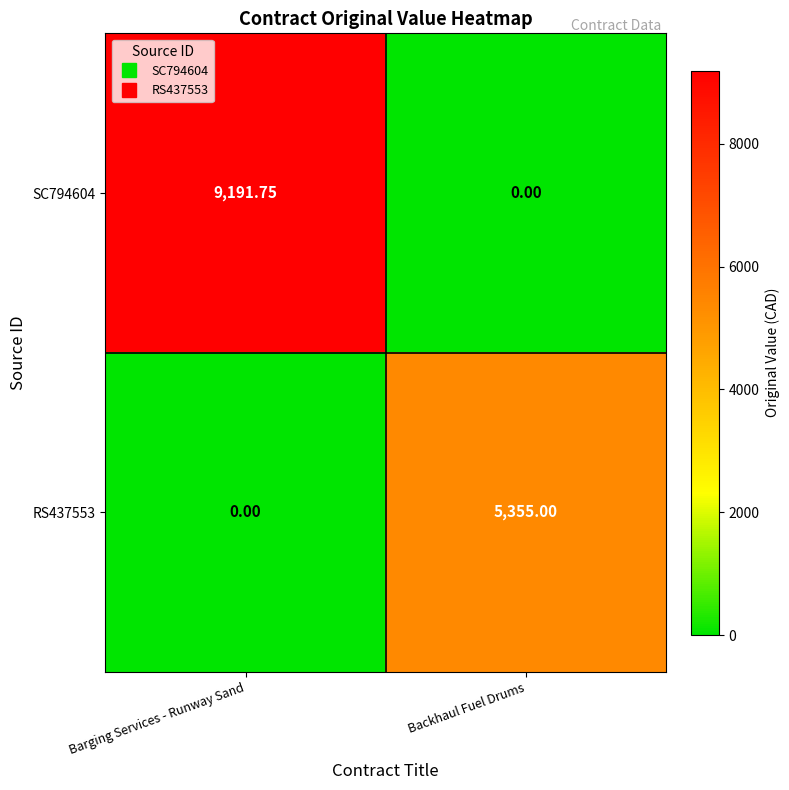

List the series in order of their peak value, lowest first.

RS437553, SC794604